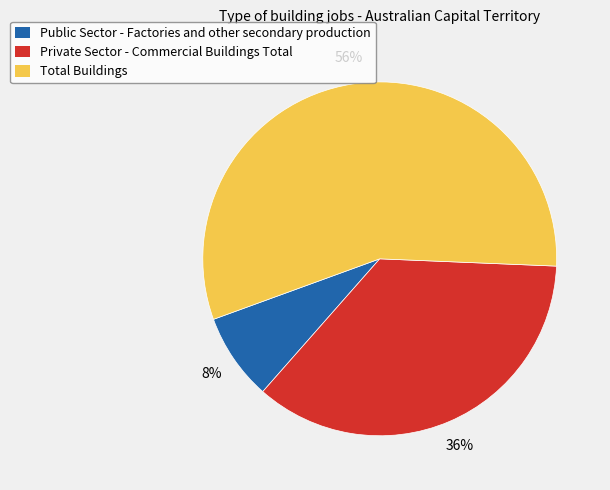

What is the smallest slice in the pie chart?

Public Sector - Factories and other secondary production